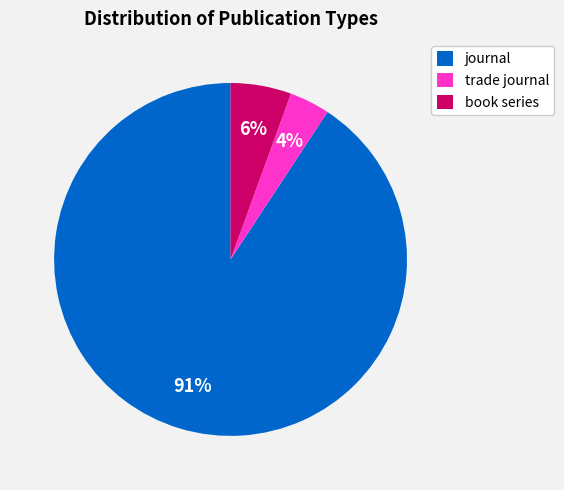

True or false: journal accounts for 99% of the total.

False